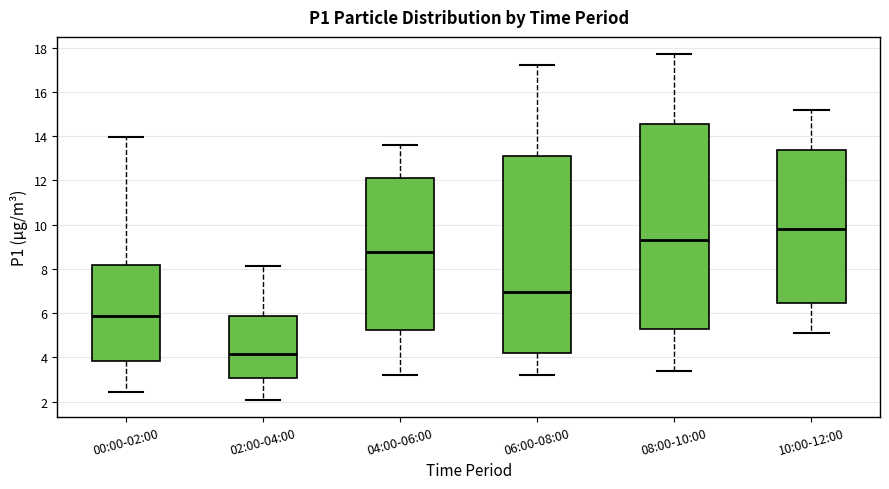

Reading left to right, read every box against the y-axis: the position of its median line, the range the box covers, and the ends of its whiskers. The values are not printed on the chart, so give them approximately, as read against the axis.

00:00-02:00: median 5.8, box 3.8 to 8.2, whiskers 2.4 to 14.0
02:00-04:00: median 4.2, box 3.0 to 5.8, whiskers 2.2 to 8.2
04:00-06:00: median 8.8, box 5.2 to 12.2, whiskers 3.2 to 13.6
06:00-08:00: median 7.0, box 4.2 to 13.2, whiskers 3.2 to 17.2
08:00-10:00: median 9.4, box 5.2 to 14.6, whiskers 3.4 to 17.8
10:00-12:00: median 9.8, box 6.4 to 13.4, whiskers 5.2 to 15.2